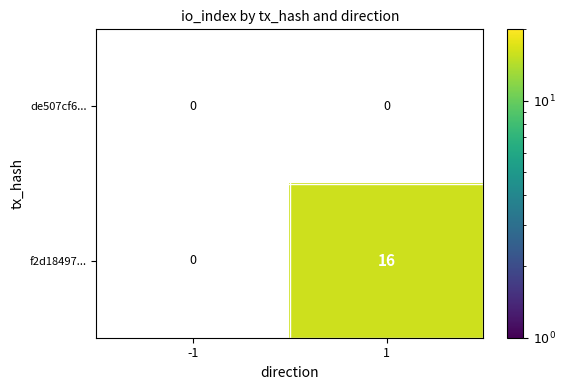

How many series are shown in this chart?

2